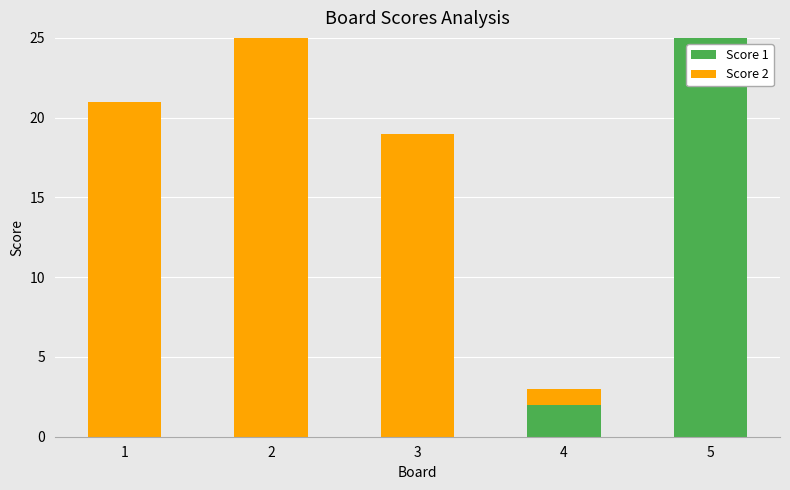

True or false: Score 1 has a value of -9 at 2.

False